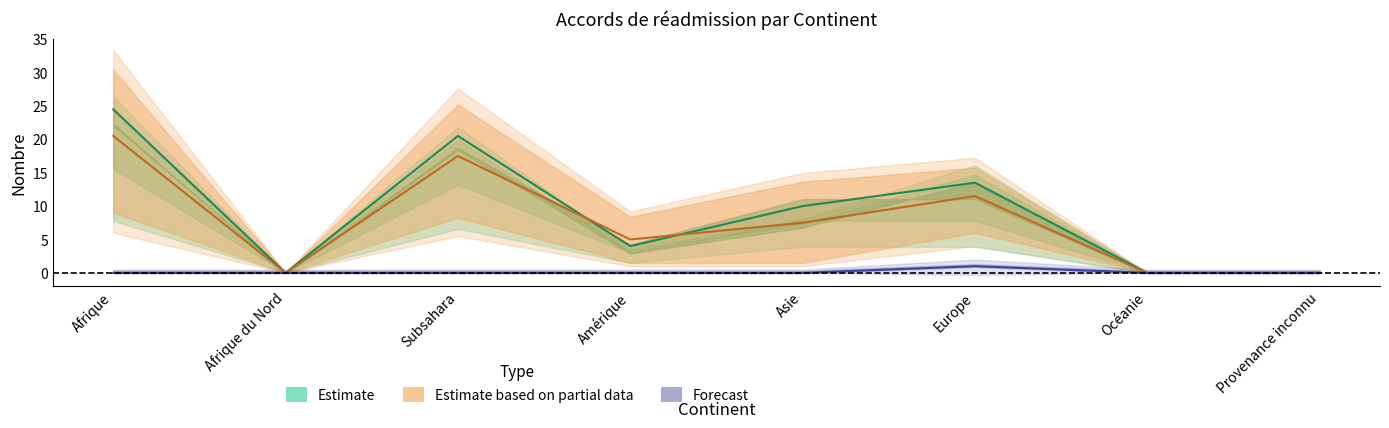

What is the label of the 7th point from the right?

Afrique du Nord